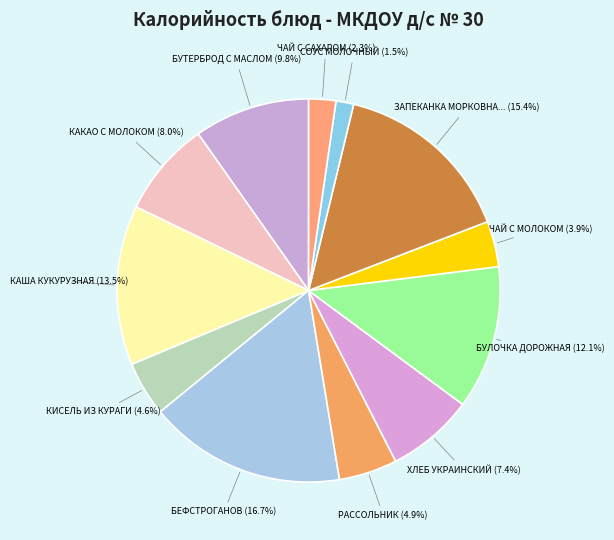

Which category has the smallest portion of the pie?

СОУС МОЛОЧНЫЙ